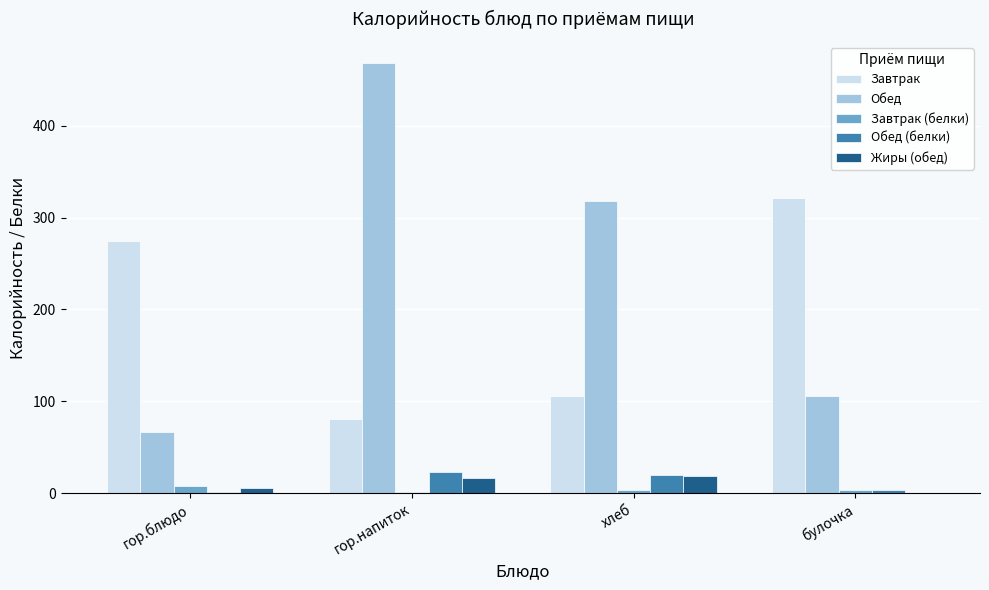

Is it true that Жиры (обед) equals 0.4 at булочка?

True